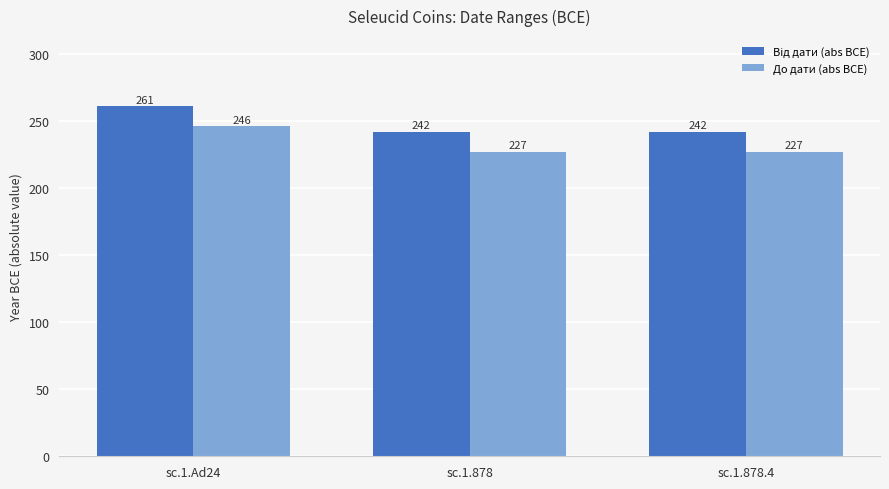

What is the minimum value for До дати (abs BCE)?

227